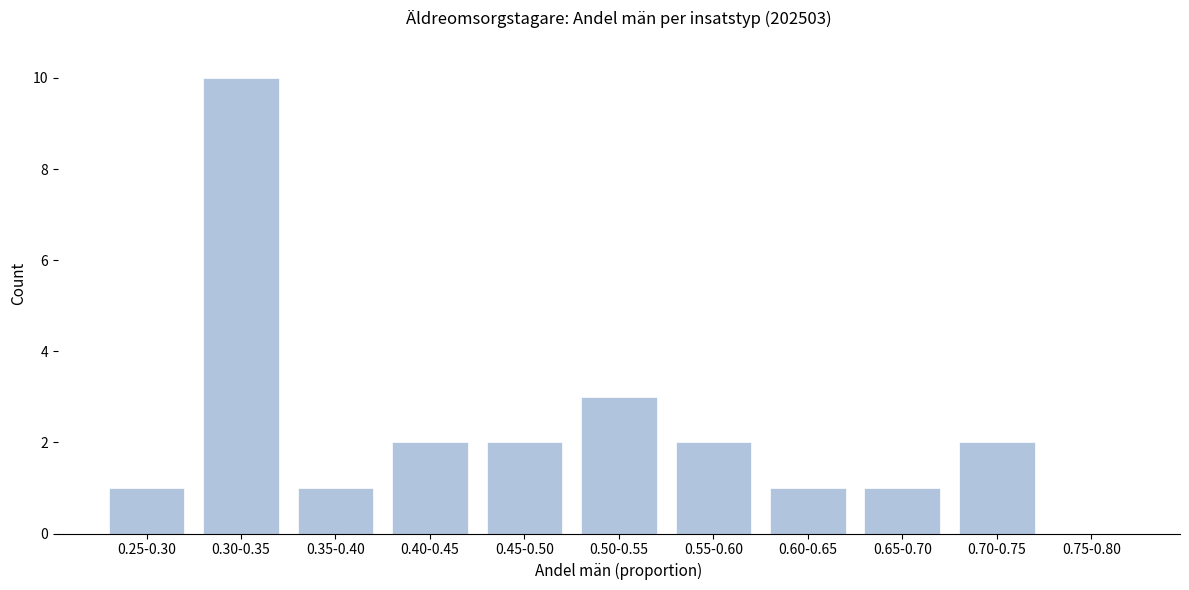

Reading right to left, list all the values displayed in this chart.

0.75-0.80=0	0.70-0.75=2	0.65-0.70=1	0.60-0.65=1	0.55-0.60=2	0.50-0.55=3	0.45-0.50=2	0.40-0.45=2	0.35-0.40=1	0.30-0.35=10	0.25-0.30=1